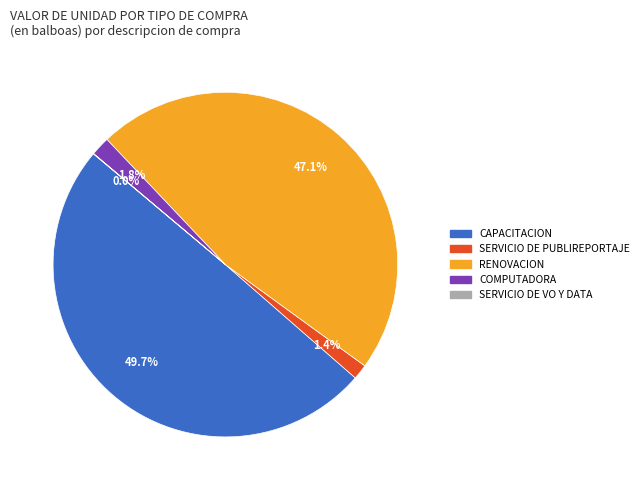

What is the total percentage of SERVICIO DE PUBLIREPORTAJE and COMPUTADORA?

3.2%